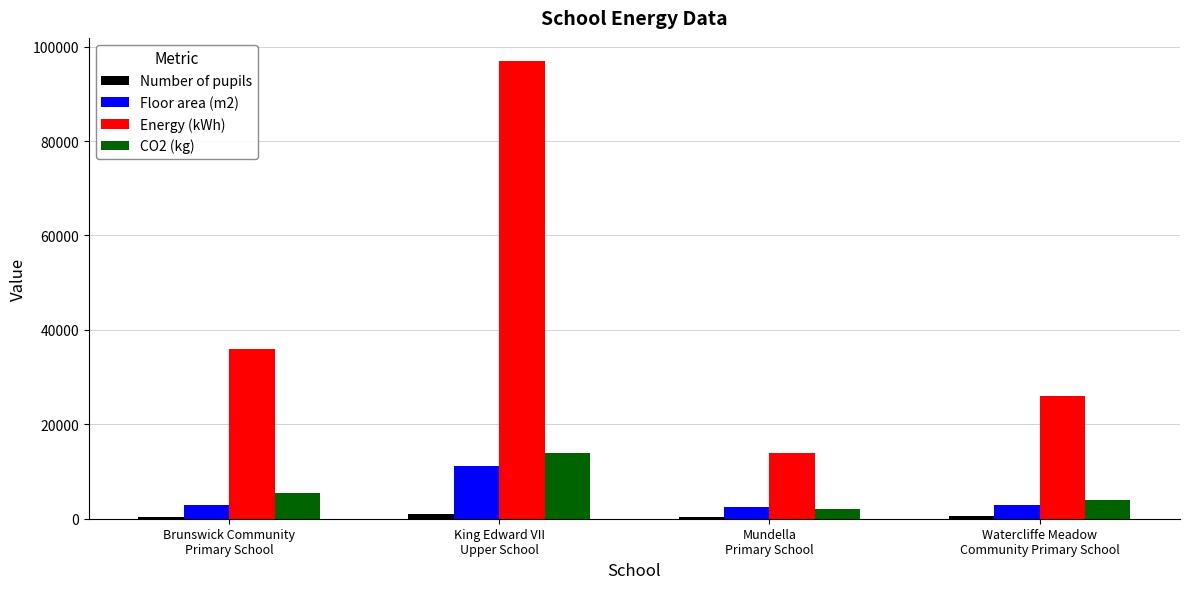

Which series has the largest total across all categories?

Energy (kWh)